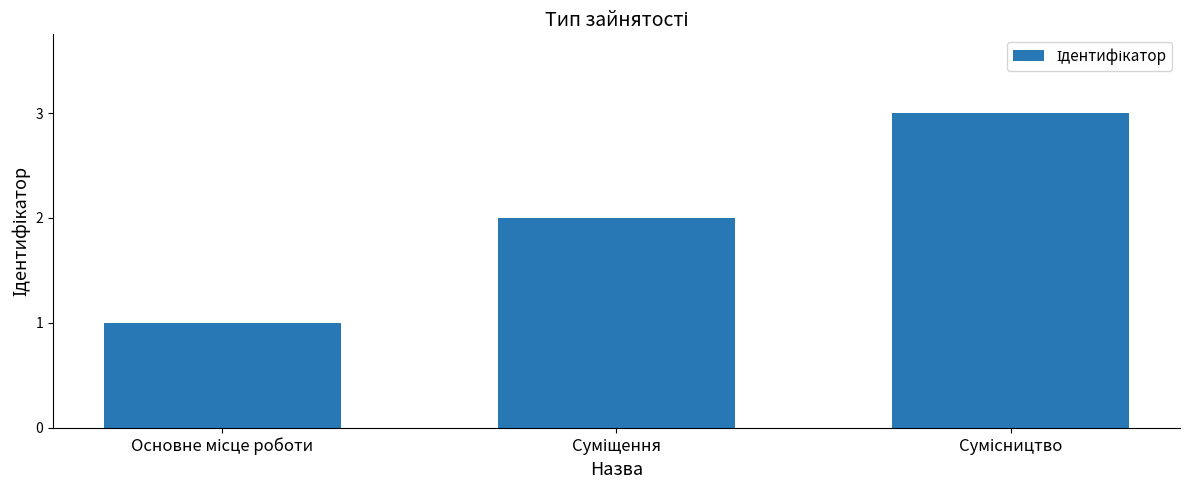

What is the difference between the second highest and minimum values?

1